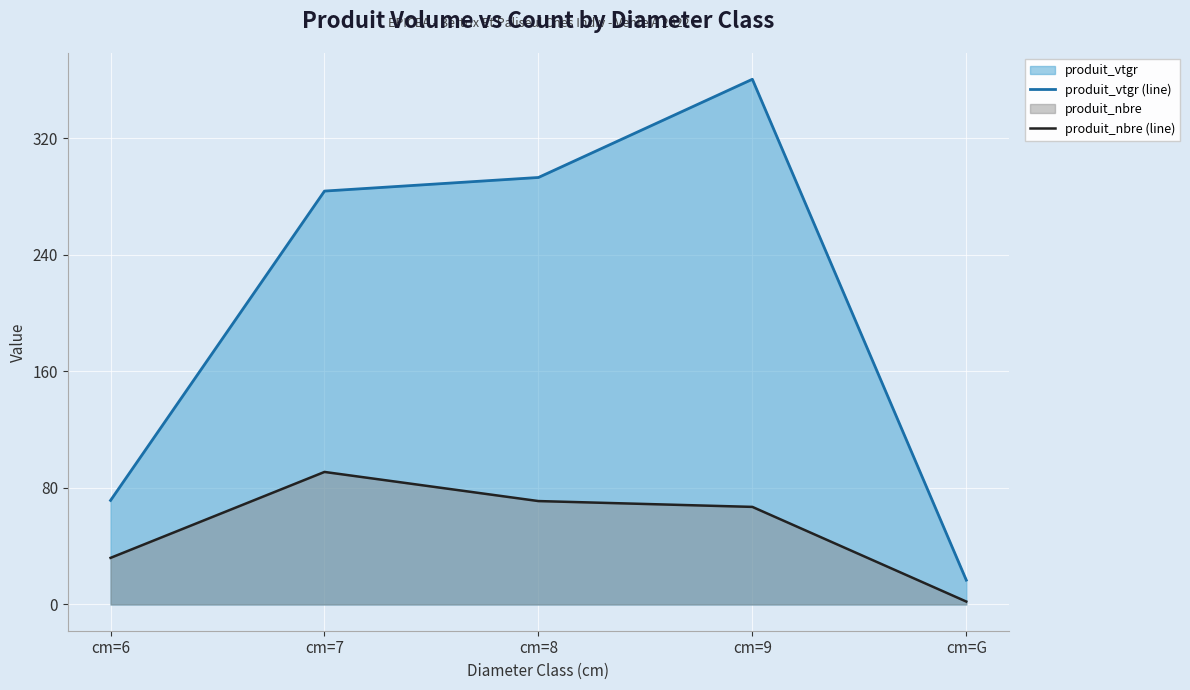

Is it true that produit_vtgr (line) equals 16.7 at cm=G?

True